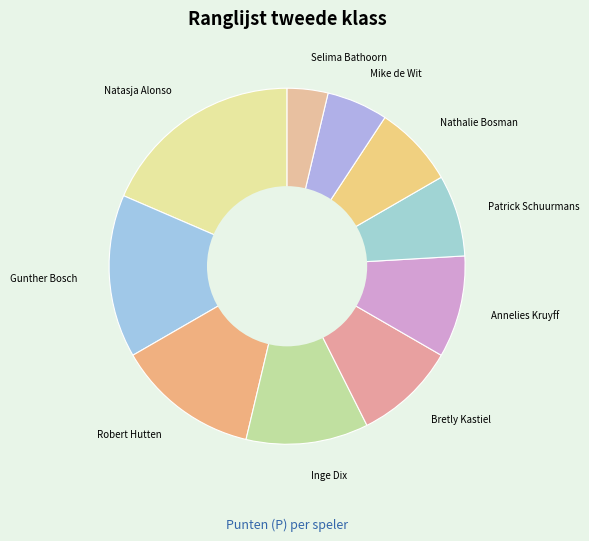

Which slice is the largest?

Natasja Alonso